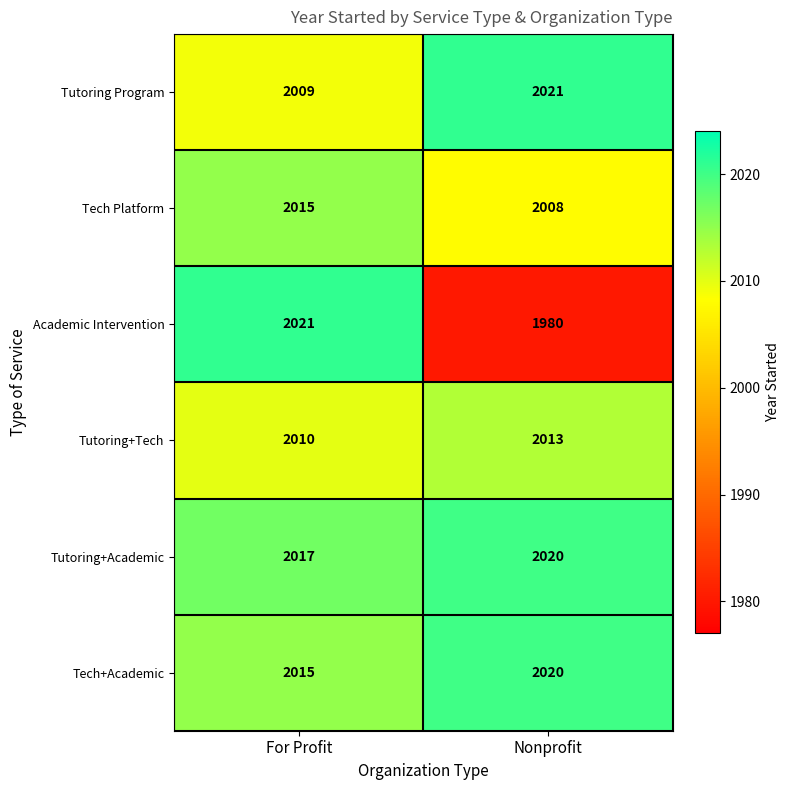

Which series has the widest spread of values?

Academic Intervention